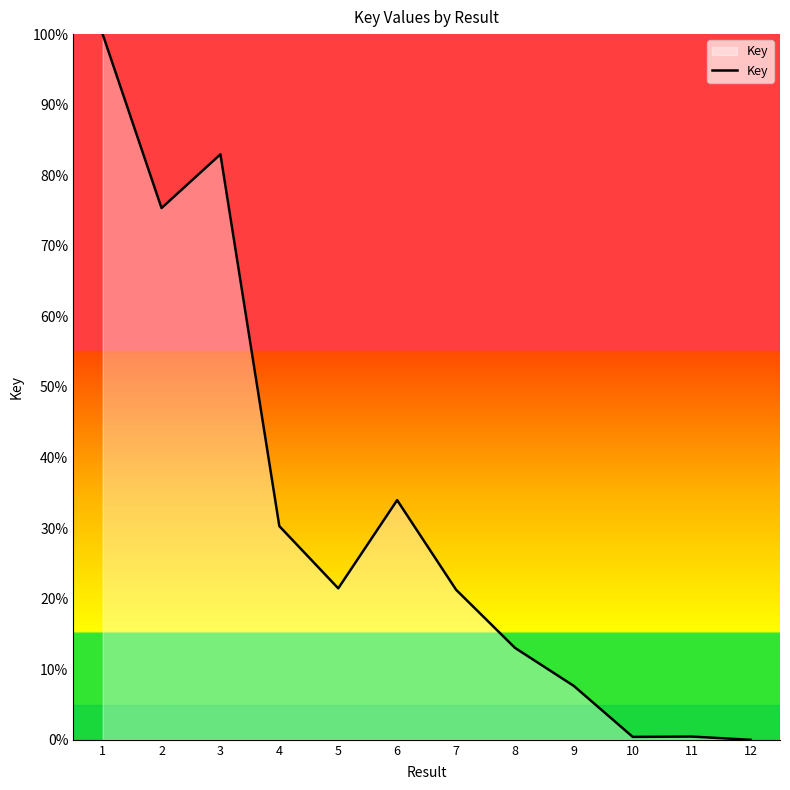

How many lines are shown in the chart?

1